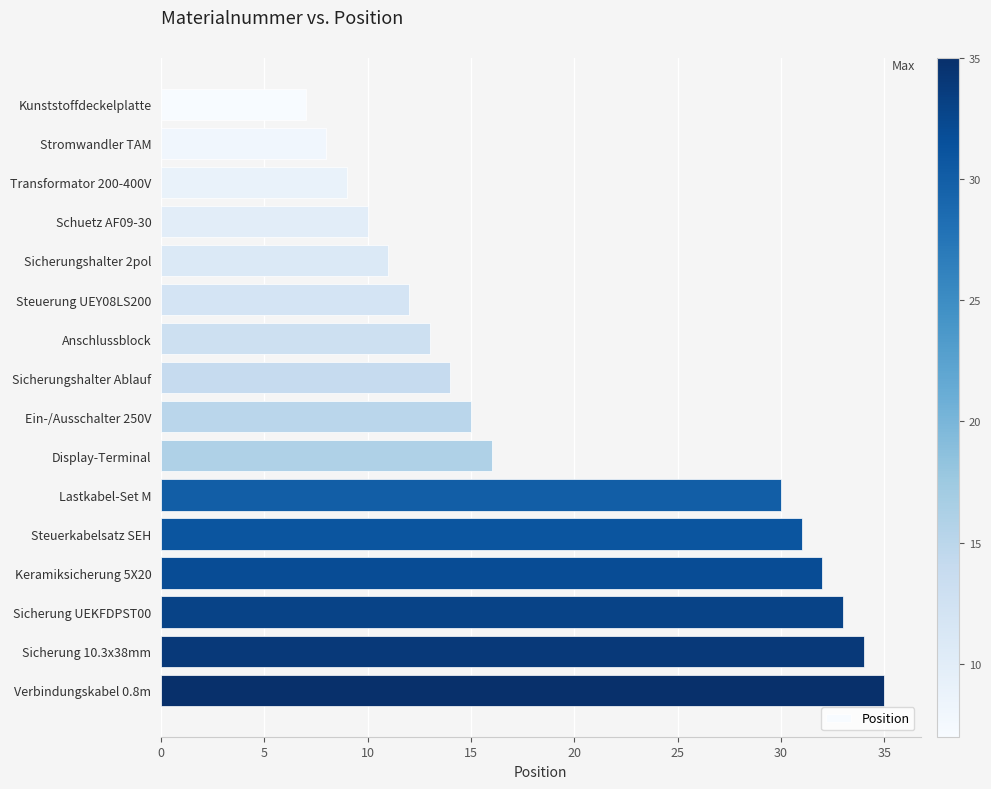

The value at Ein-/Ausschalter 250V is 15. True or false?

True